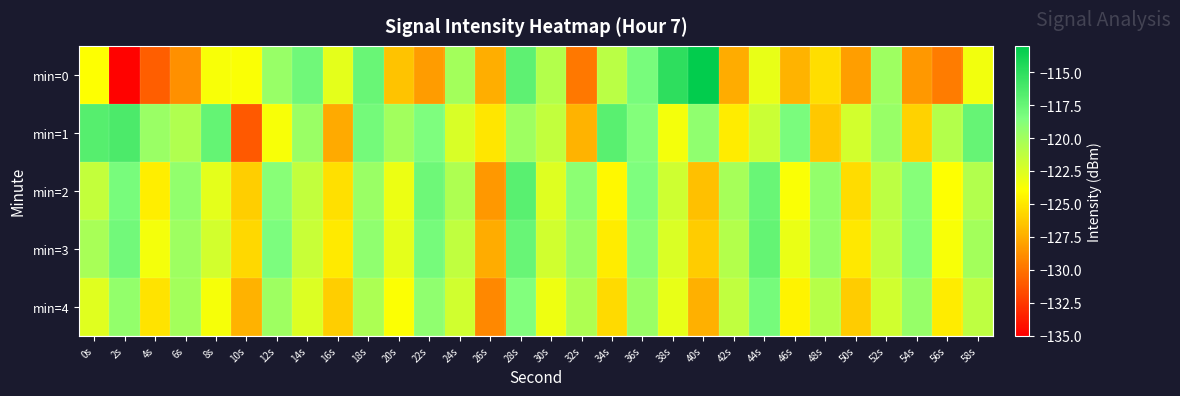

What is the total value across all series at 58s?

-602.8